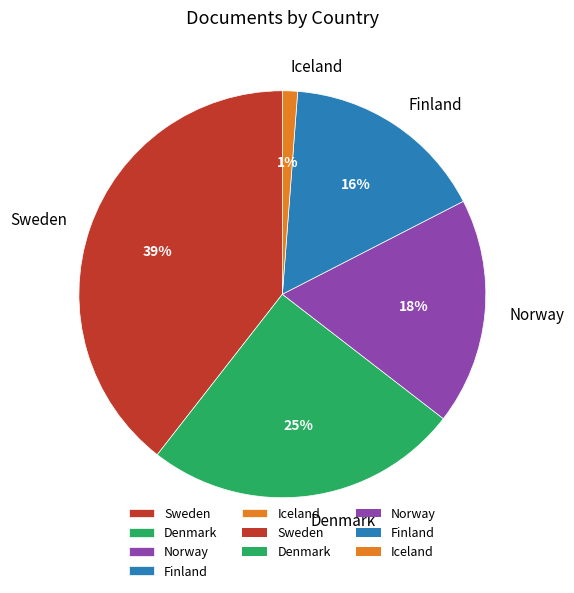

Is Denmark the majority of the pie?

No